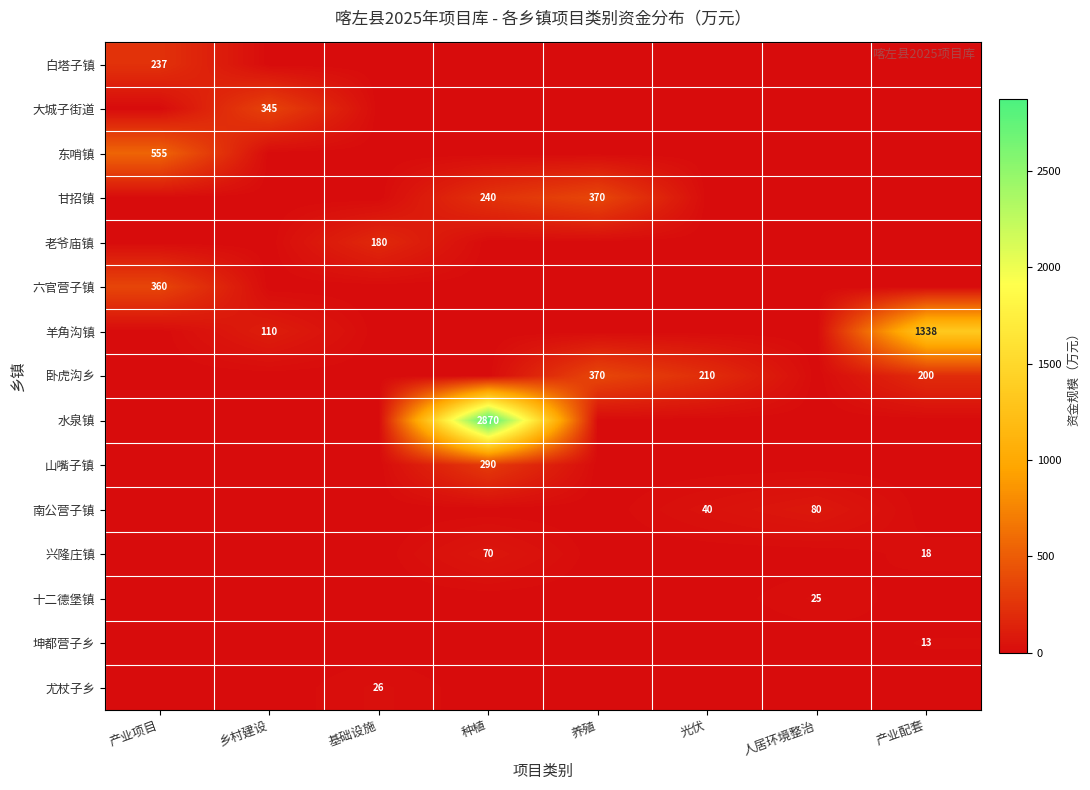

The value of 甘招镇 at 种植 is 240. True or false?

True